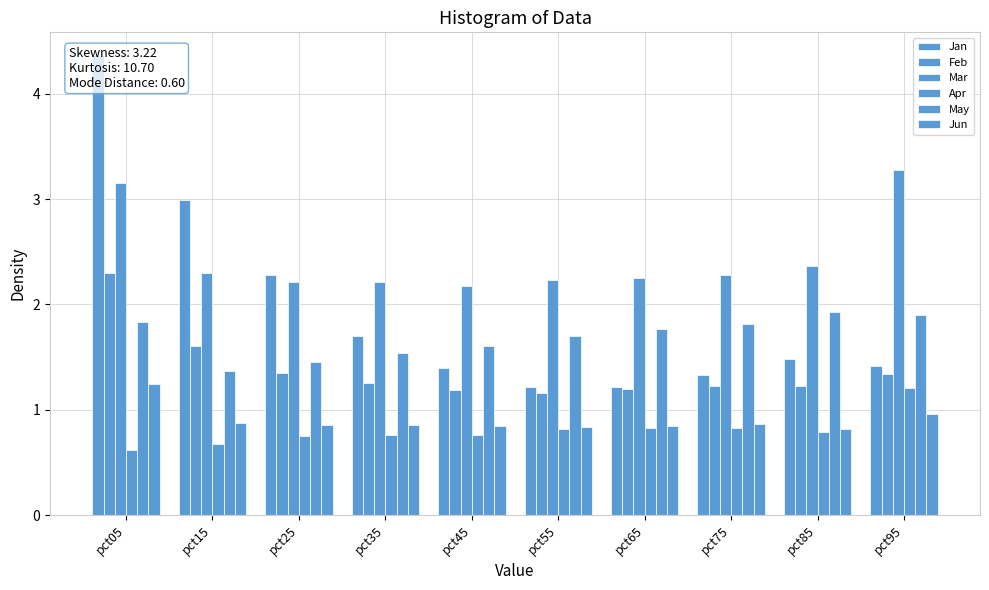

What is the difference between the highest and lowest values at pct45?

1.4